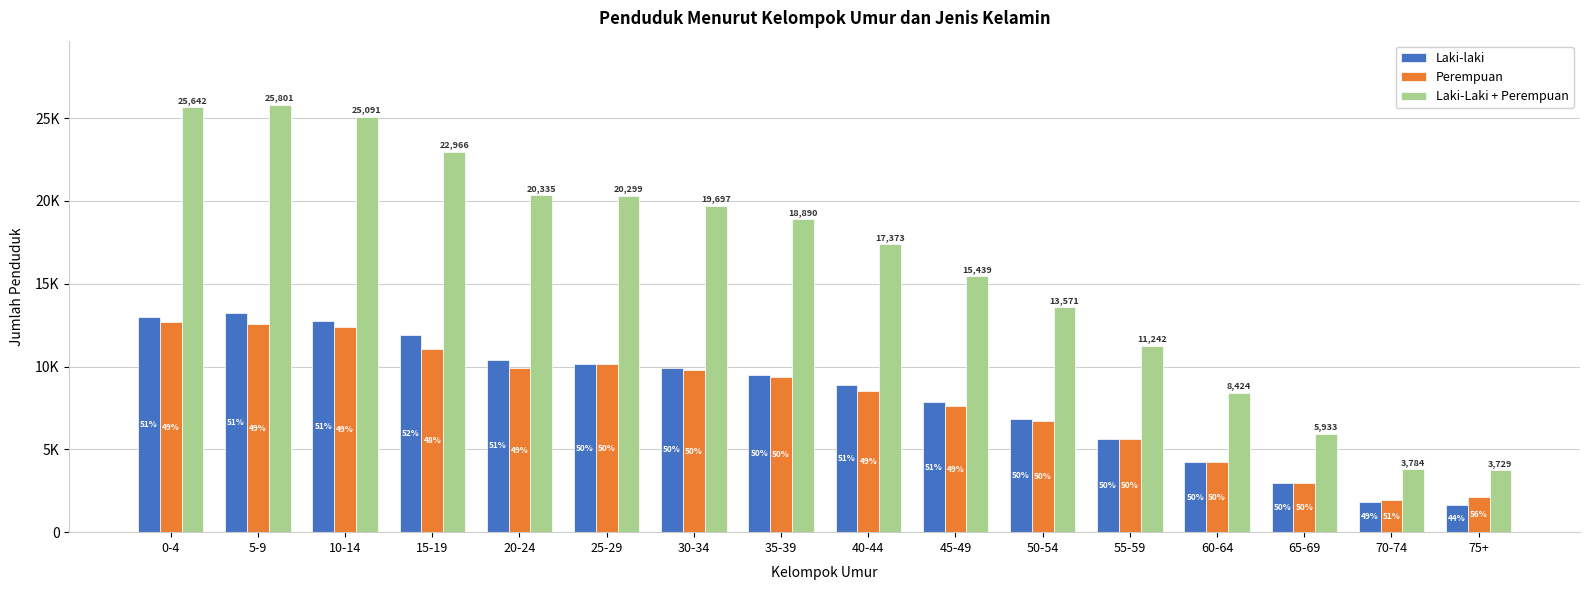

What are all the series names shown in the legend?

Laki-laki, Perempuan, Laki-Laki + Perempuan